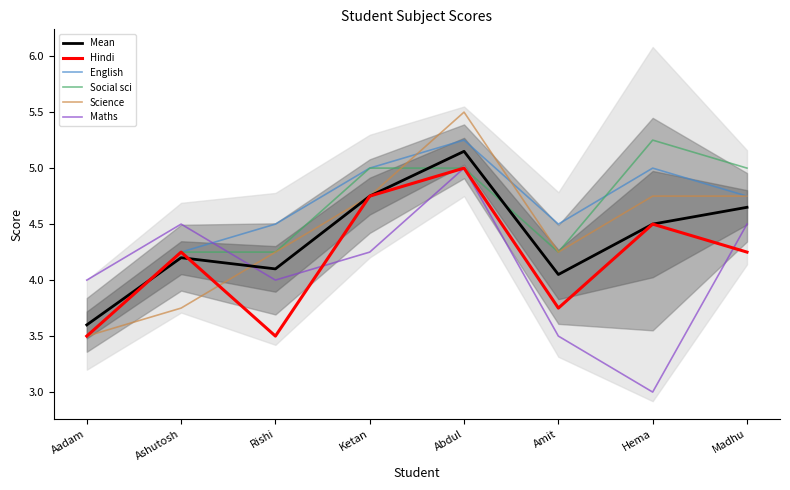

Count the Hindi values in the range 3 to 4.

3